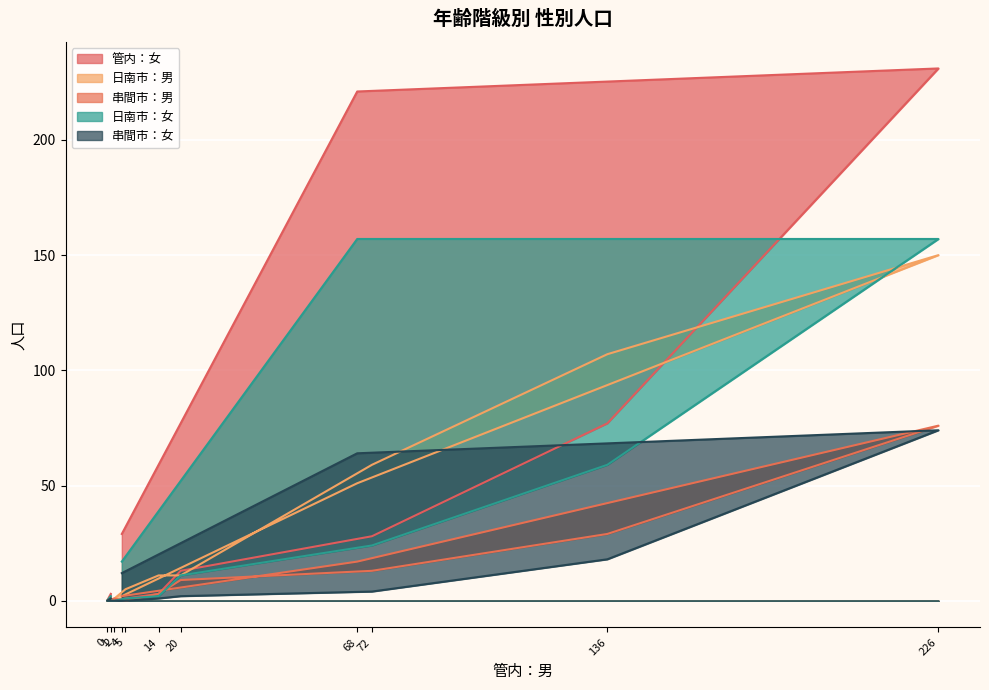

How many values in the 管内：女 series are below 13?

5